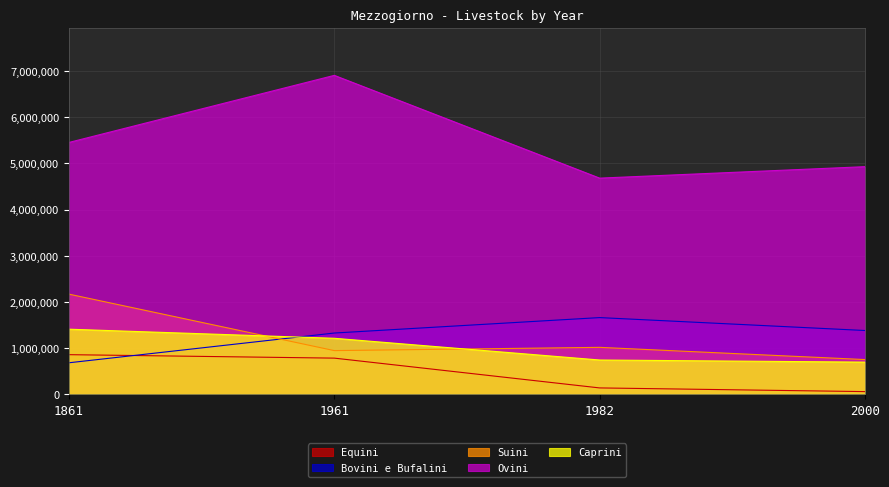

True or false: Suini has more than 1 points higher than both neighbors.

False